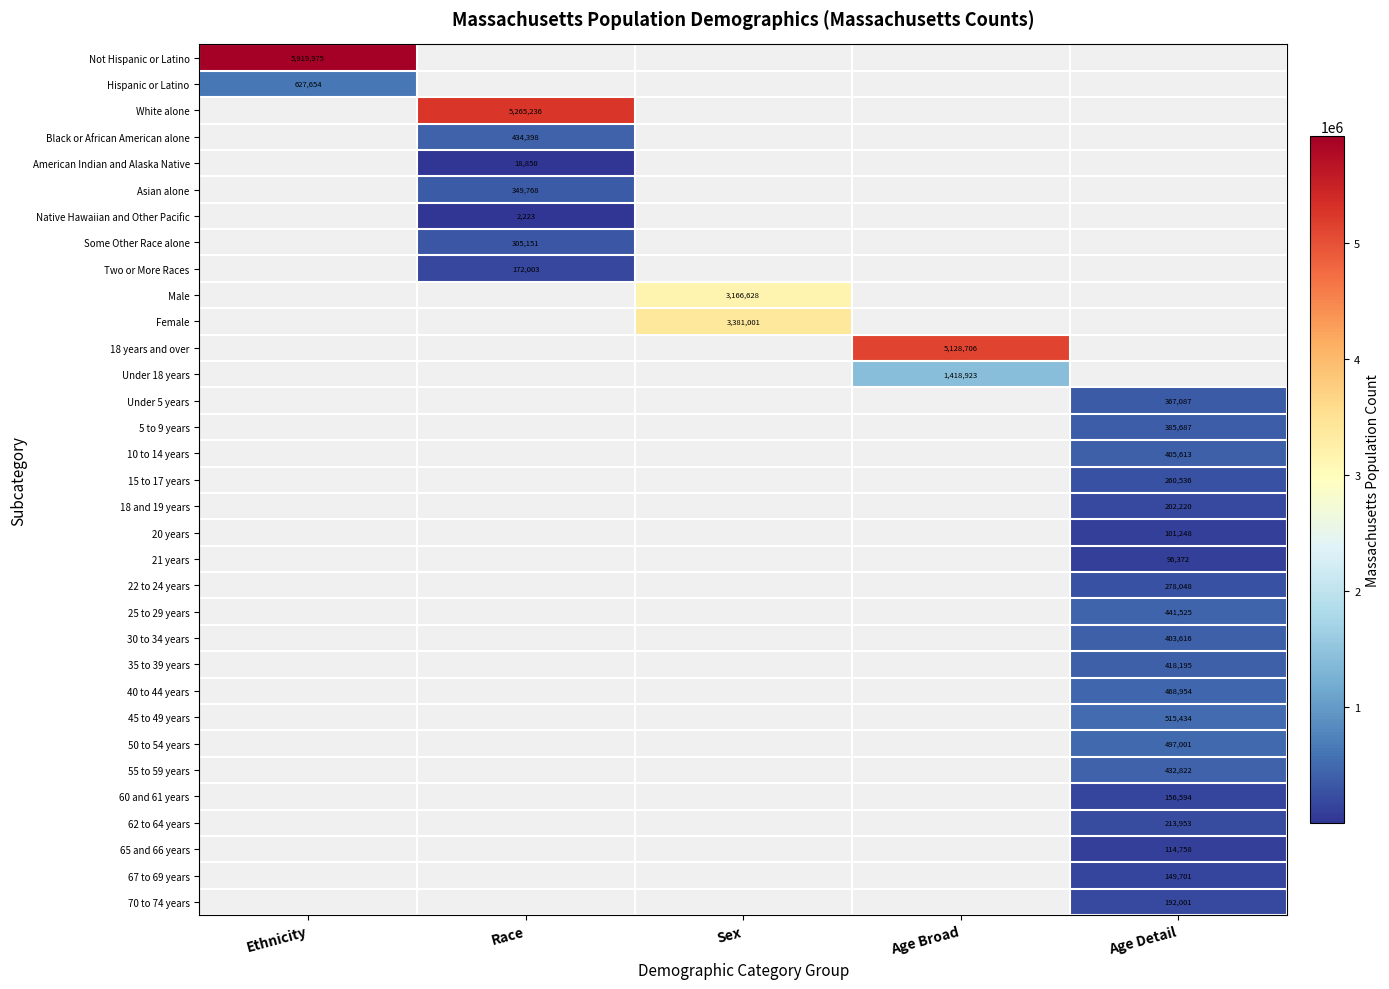

The value of Under 18 years at Age Broad is 1418923. True or false?

True